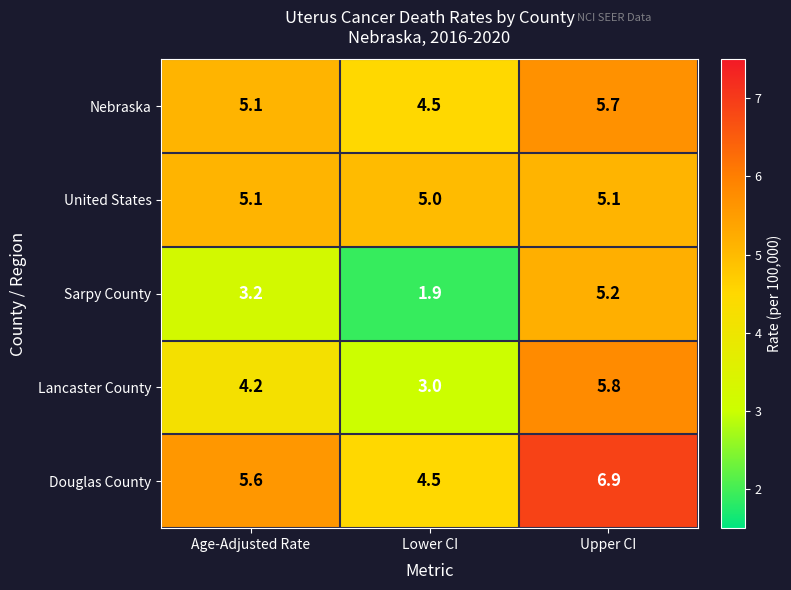

Reading left to right, transcribe all the data shown in this chart.

Nebraska: Age-Adjusted Rate=5.1	Lower CI=4.5	Upper CI=5.7
United States: Age-Adjusted Rate=5.1	Lower CI=5.0	Upper CI=5.1
Sarpy County: Age-Adjusted Rate=3.2	Lower CI=1.9	Upper CI=5.2
Lancaster County: Age-Adjusted Rate=4.2	Lower CI=3.0	Upper CI=5.8
Douglas County: Age-Adjusted Rate=5.6	Lower CI=4.5	Upper CI=6.9